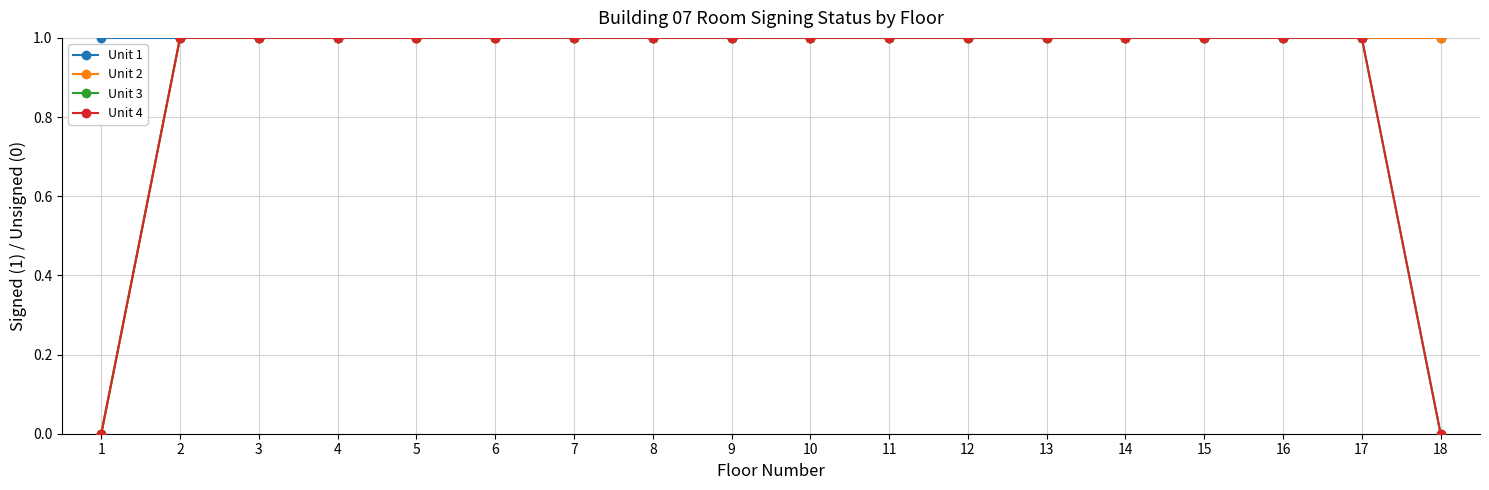

Reading left to right, list all the values displayed in this chart.

Unit 1: 1=1	2=1	3=1	4=1	5=1	6=1	7=1	8=1	9=1	10=1	11=1	12=1	13=1	14=1	15=1	16=1	17=1	18=1
Unit 2: 1=0	2=1	3=1	4=1	5=1	6=1	7=1	8=1	9=1	10=1	11=1	12=1	13=1	14=1	15=1	16=1	17=1	18=1
Unit 3: 1=0	2=1	3=1	4=1	5=1	6=1	7=1	8=1	9=1	10=1	11=1	12=1	13=1	14=1	15=1	16=1	17=1	18=0
Unit 4: 1=0	2=1	3=1	4=1	5=1	6=1	7=1	8=1	9=1	10=1	11=1	12=1	13=1	14=1	15=1	16=1	17=1	18=0